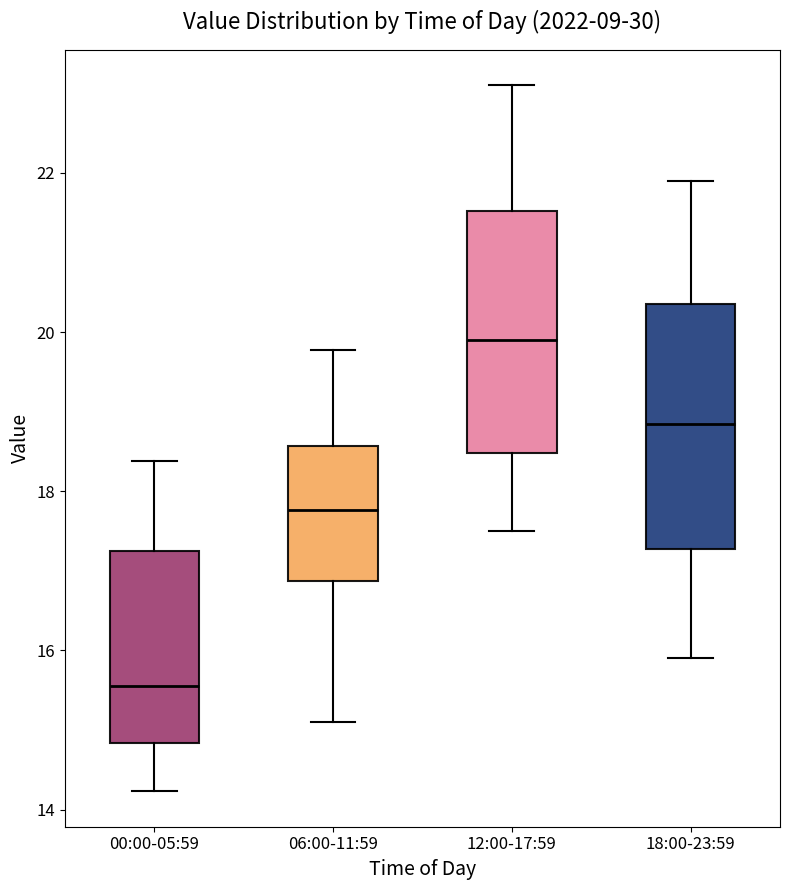

Reading left to right, transcribe this box plot: for each box, give where its median line is, the range the box spans, and where its two whiskers end, as read against the y-axis. The values are not printed on the chart, so give them approximately, as read against the axis.

00:00-05:59: median 15.6, box 14.8 to 17.2, whiskers 14.2 to 18.4
06:00-11:59: median 17.8, box 16.8 to 18.6, whiskers 15.2 to 19.8
12:00-17:59: median 20.0, box 18.4 to 21.6, whiskers 17.6 to 23.2
18:00-23:59: median 18.8, box 17.2 to 20.4, whiskers 16.0 to 22.0